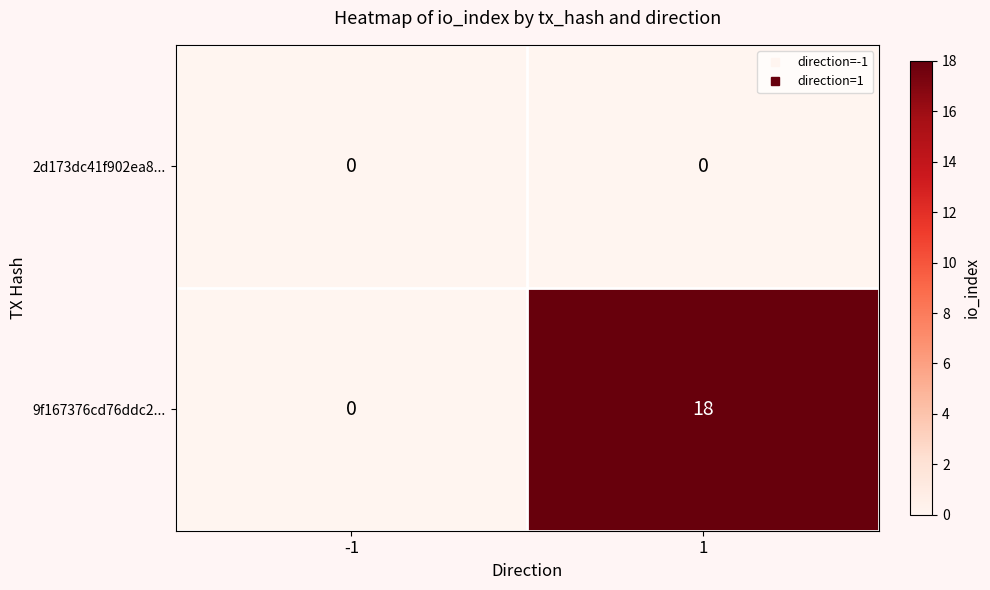

What is the spread (max minus min) of values at 1?

18